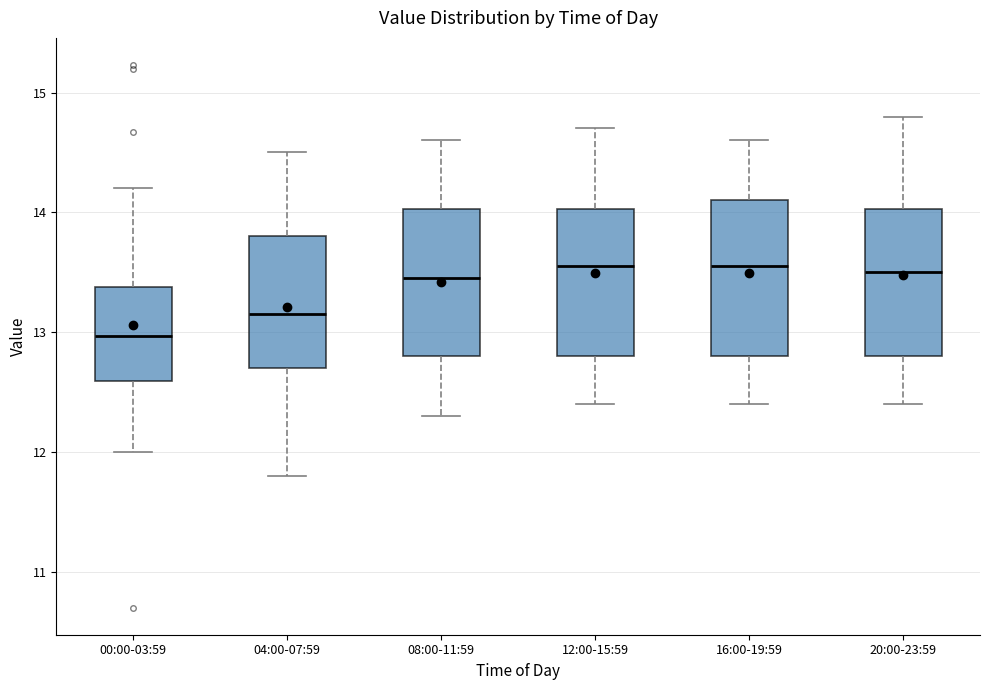

Where is the lower edge of the box for 16:00-19:59 on the y-axis? The values are not printed on the chart, so give them approximately, as read against the axis.

12.8